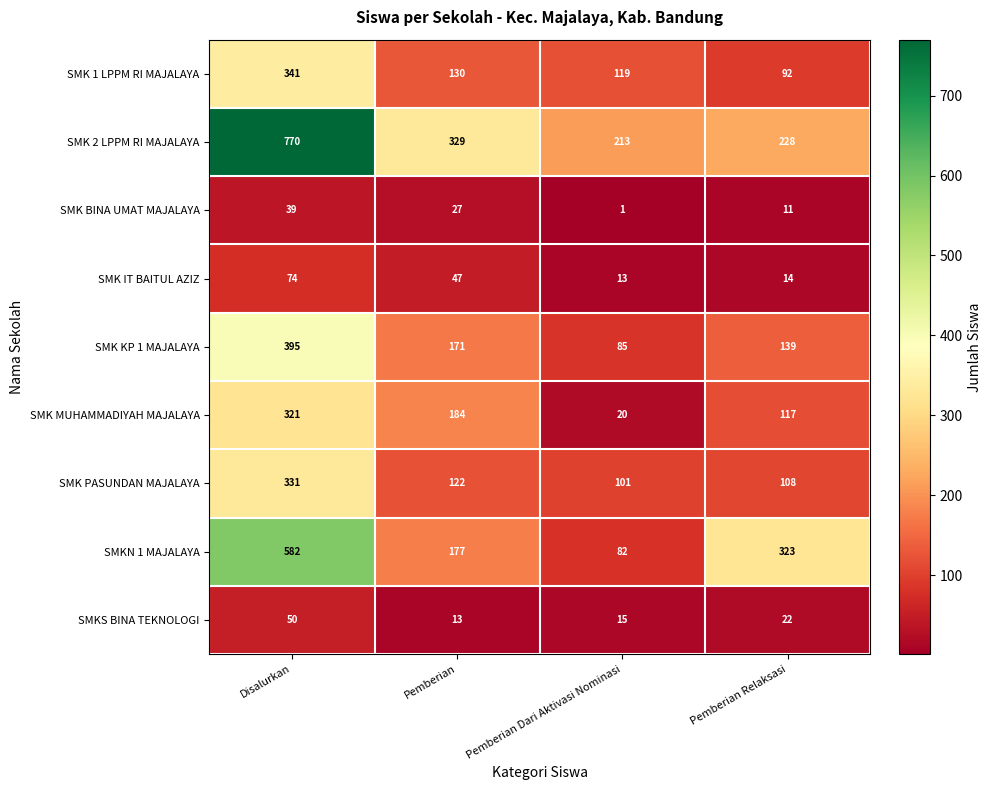

At how many categories does at least one series exceed 313?

3